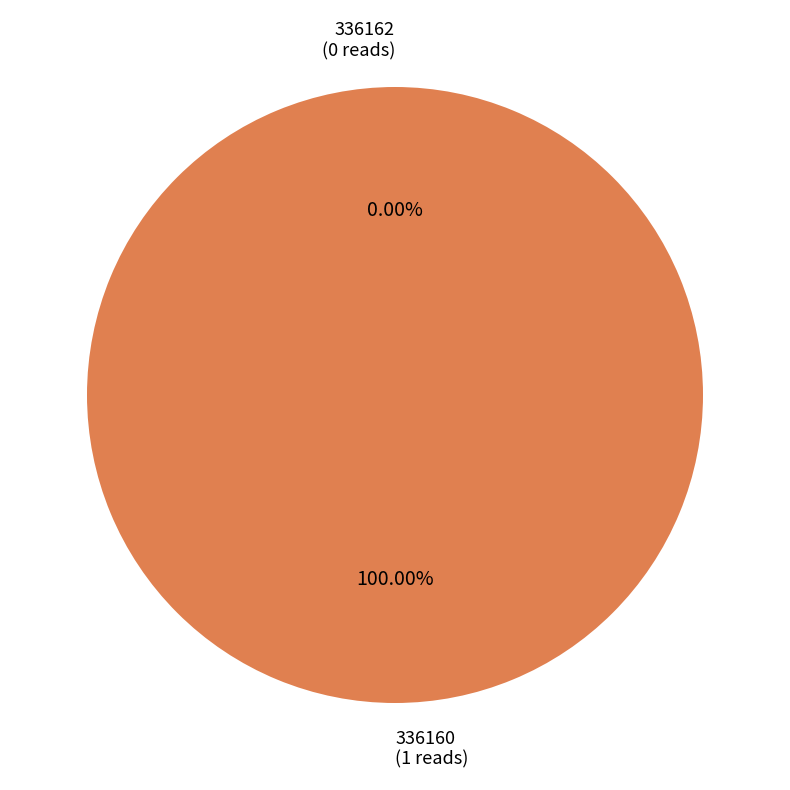

To the nearest percent, what is the difference between the largest and smallest slice percentages?

100%